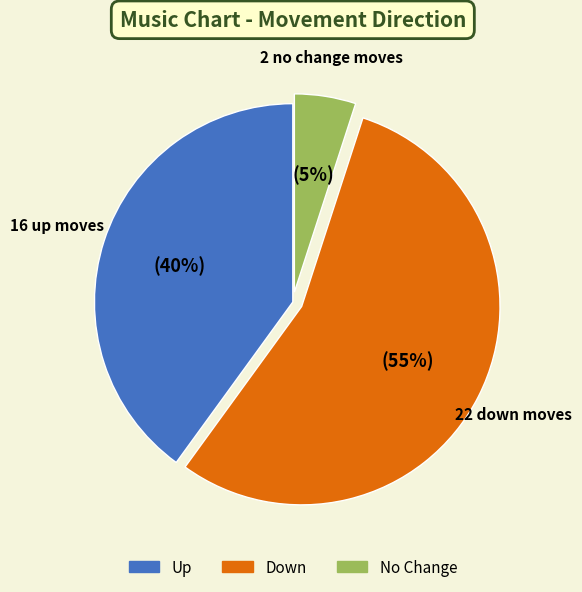

To the nearest percent, what is the average slice percentage?

33%